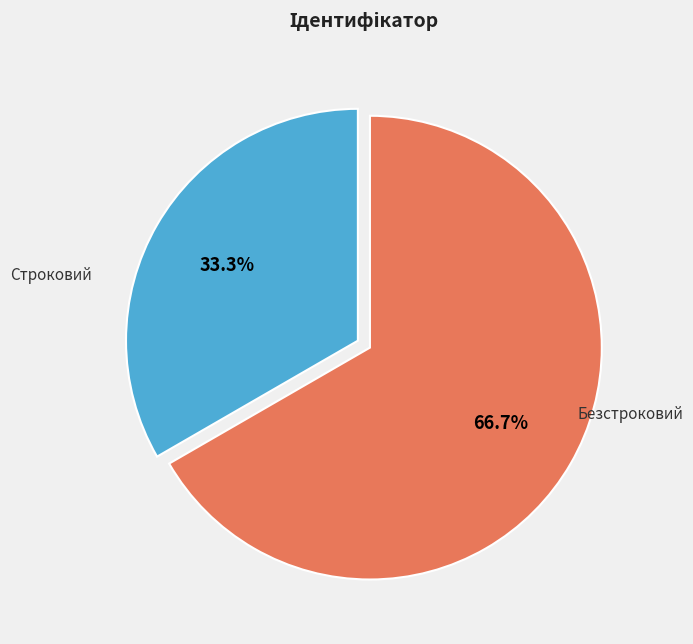

What percentage is the Безстроковий slice, to the nearest percent?

67%